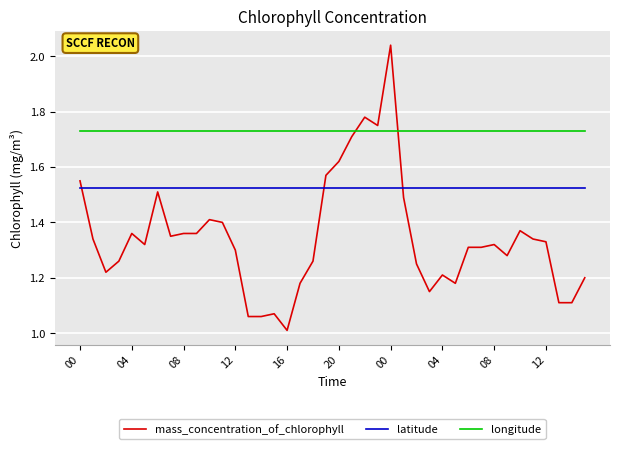

Does the chart have visible grid lines?

Yes